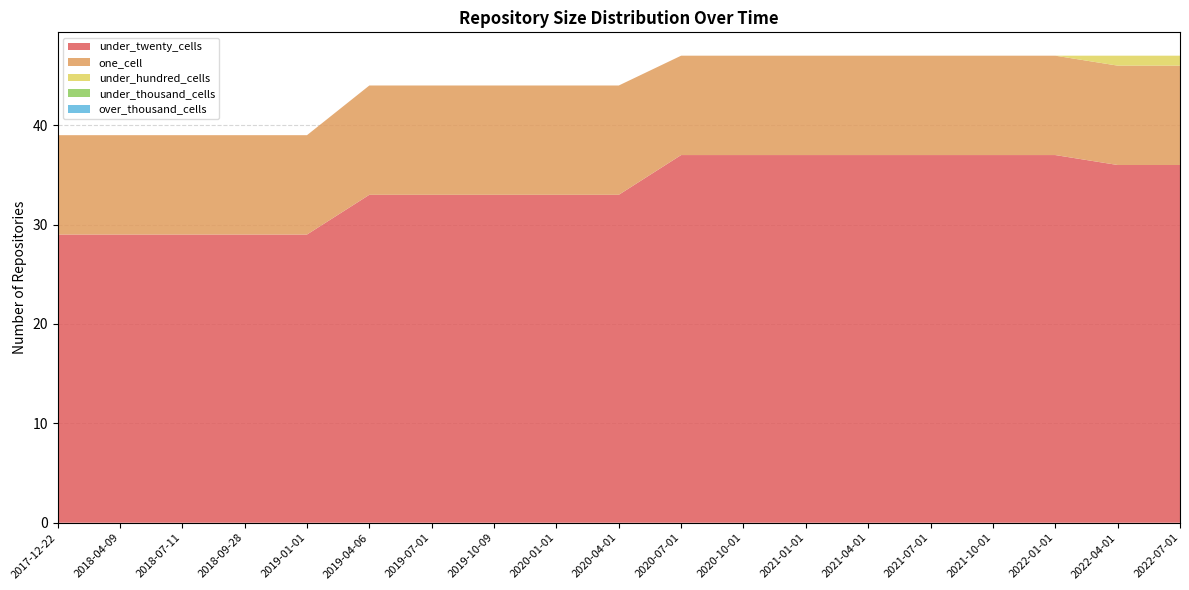

Reading left to right, transcribe all the data shown in this chart.

under_twenty_cells: 2017-12-22=29	2018-04-09=29	2018-07-11=29	2018-09-28=29	2019-01-01=29	2019-04-06=33	2019-07-01=33	2019-10-09=33	2020-01-01=33	2020-04-01=33	2020-07-01=37	2020-10-01=37	2021-01-01=37	2021-04-01=37	2021-07-01=37	2021-10-01=37	2022-01-01=37	2022-04-01=36	2022-07-01=36
one_cell: 2017-12-22=10	2018-04-09=10	2018-07-11=10	2018-09-28=10	2019-01-01=10	2019-04-06=11	2019-07-01=11	2019-10-09=11	2020-01-01=11	2020-04-01=11	2020-07-01=10	2020-10-01=10	2021-01-01=10	2021-04-01=10	2021-07-01=10	2021-10-01=10	2022-01-01=10	2022-04-01=10	2022-07-01=10
under_hundred_cells: 2017-12-22=0	2018-04-09=0	2018-07-11=0	2018-09-28=0	2019-01-01=0	2019-04-06=0	2019-07-01=0	2019-10-09=0	2020-01-01=0	2020-04-01=0	2020-07-01=0	2020-10-01=0	2021-01-01=0	2021-04-01=0	2021-07-01=0	2021-10-01=0	2022-01-01=0	2022-04-01=1	2022-07-01=1
under_thousand_cells: 2017-12-22=0	2018-04-09=0	2018-07-11=0	2018-09-28=0	2019-01-01=0	2019-04-06=0	2019-07-01=0	2019-10-09=0	2020-01-01=0	2020-04-01=0	2020-07-01=0	2020-10-01=0	2021-01-01=0	2021-04-01=0	2021-07-01=0	2021-10-01=0	2022-01-01=0	2022-04-01=0	2022-07-01=0
over_thousand_cells: 2017-12-22=0	2018-04-09=0	2018-07-11=0	2018-09-28=0	2019-01-01=0	2019-04-06=0	2019-07-01=0	2019-10-09=0	2020-01-01=0	2020-04-01=0	2020-07-01=0	2020-10-01=0	2021-01-01=0	2021-04-01=0	2021-07-01=0	2021-10-01=0	2022-01-01=0	2022-04-01=0	2022-07-01=0